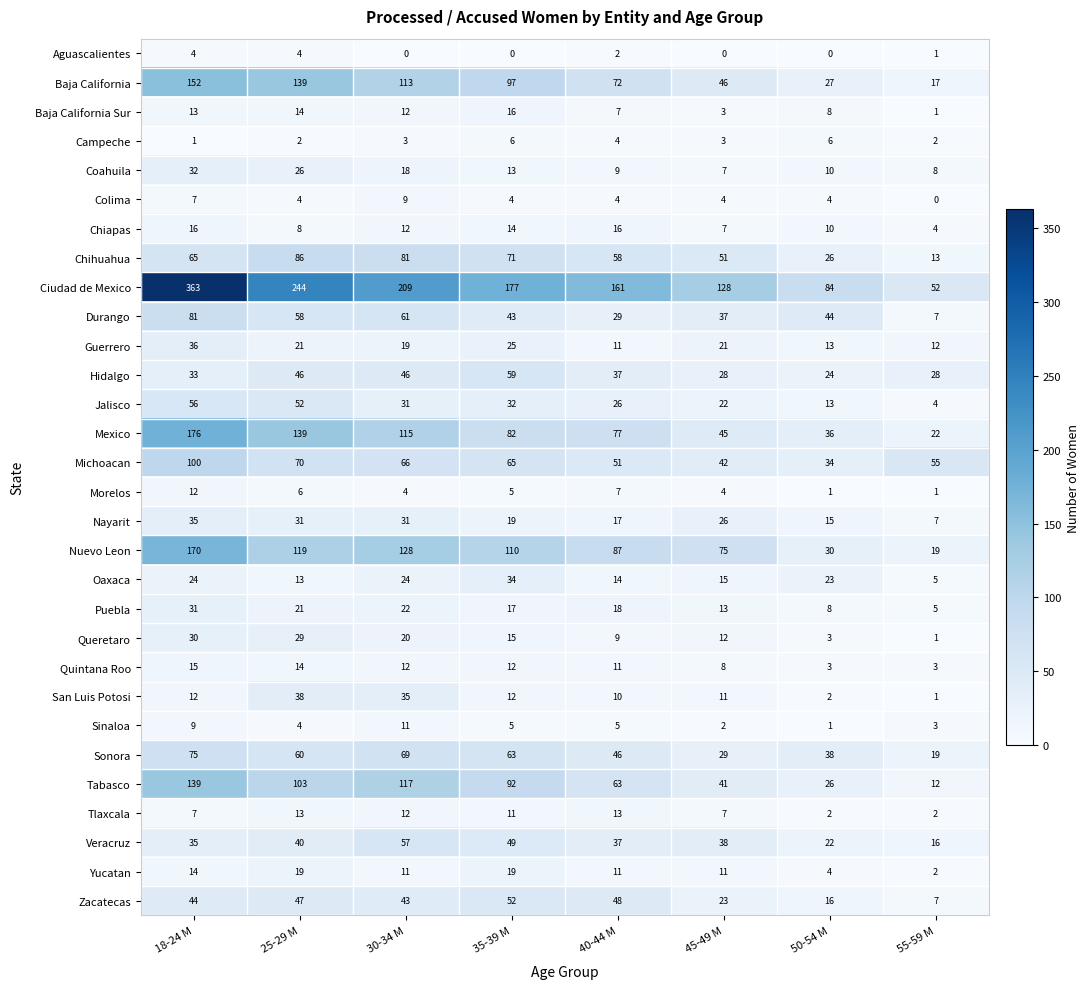

How many data points in Chiapas are less than 12?

4